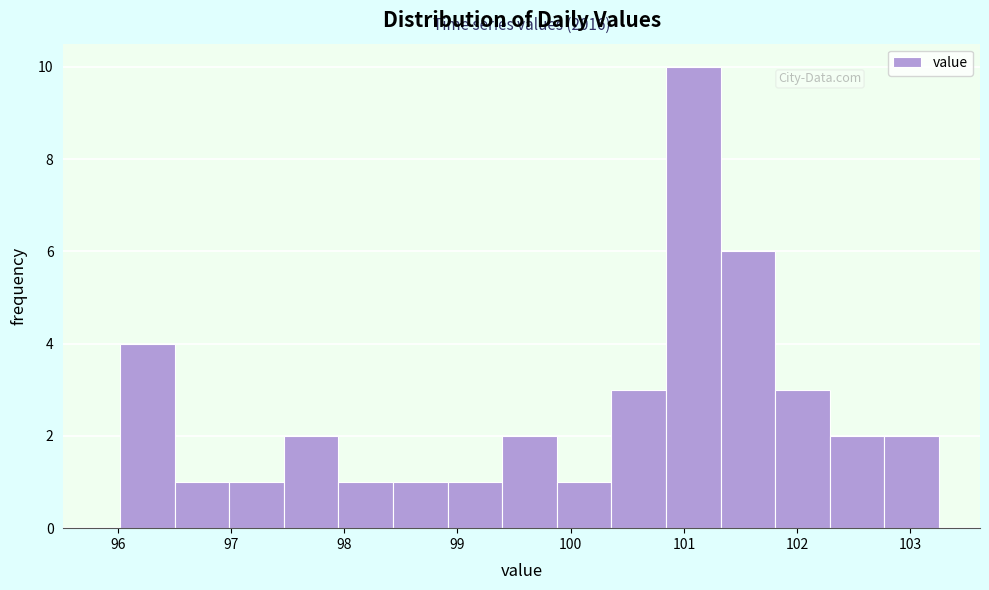

Which range on the x-axis has the tallest bar?

100.8 to 101.3